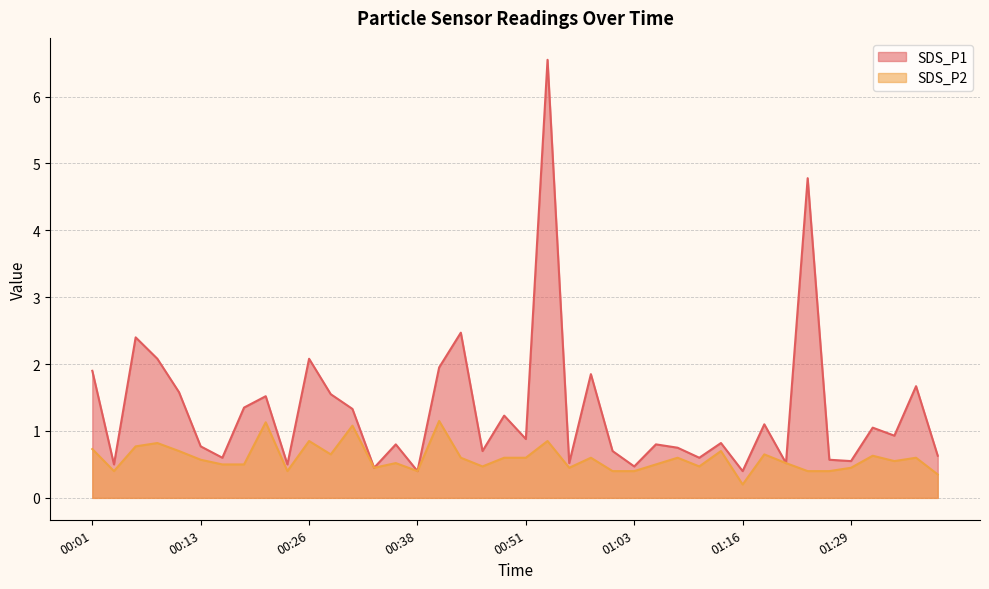

How many distinct data groups are displayed?

2